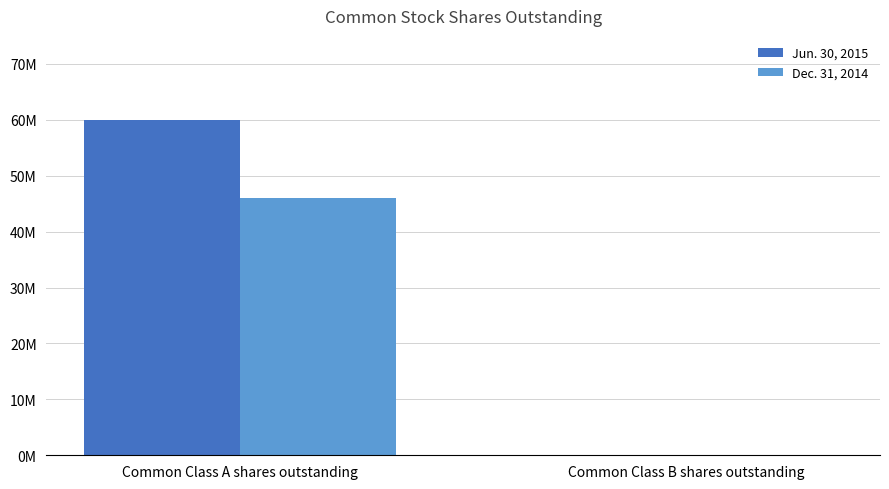

Reading left to right, extract all data points from this chart.

Jun. 30, 2015: 59946141	8885
Dec. 31, 2014: 45962324	8885